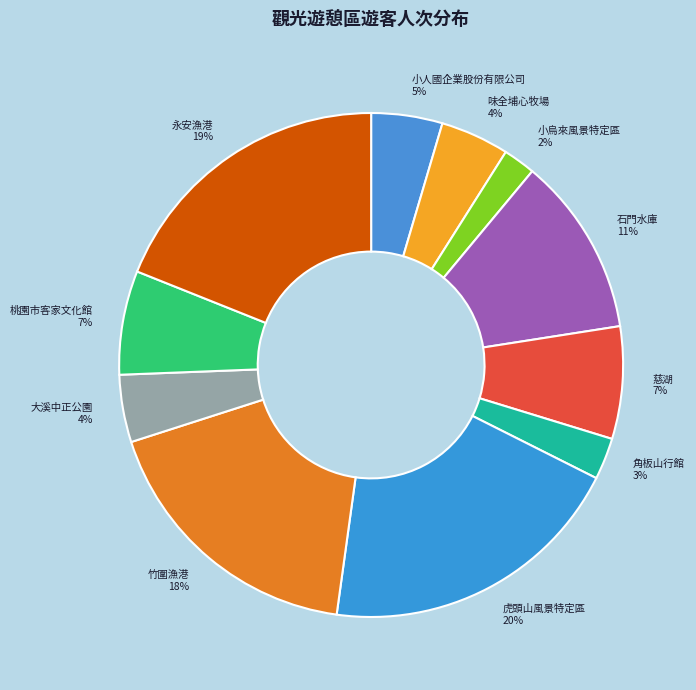

Does 慈湖 represent more than half of the total?

No